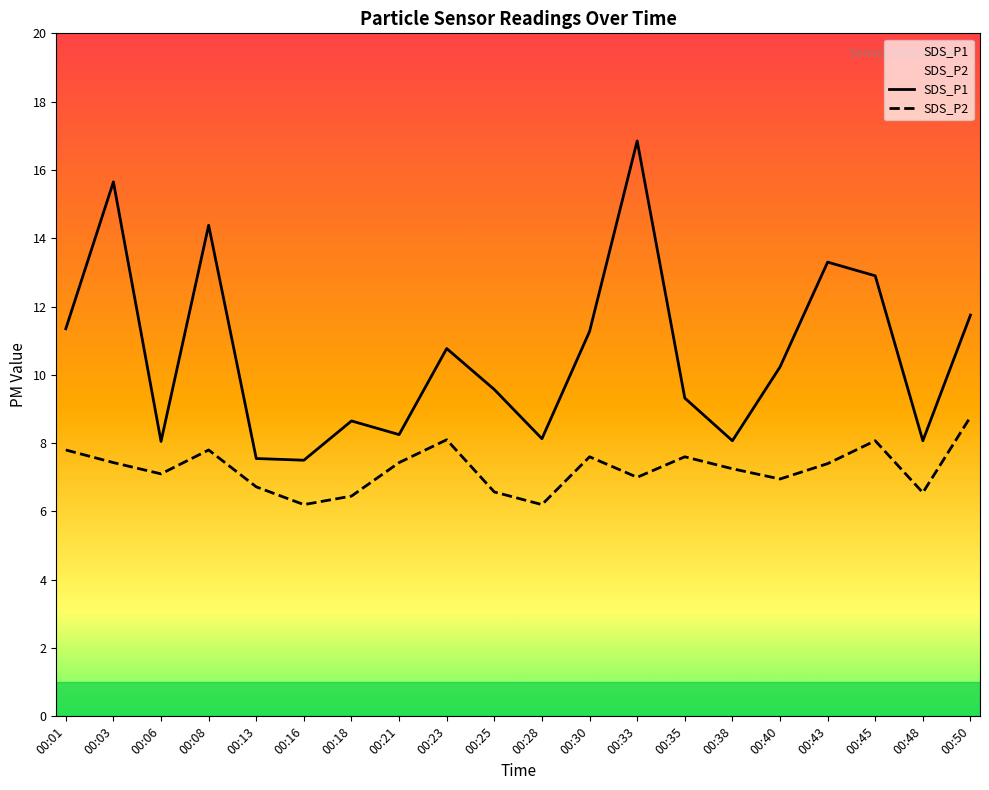

Reading right to left, list all the values displayed in this chart.

SDS_P1: 00:50=11.8	00:48=8.1	00:45=12.9	00:43=13.3	00:40=10.2	00:38=8.1	00:35=9.3	00:33=16.9	00:30=11.3	00:28=8.1	00:25=9.6	00:23=10.8	00:21=8.2	00:18=8.7	00:16=7.5	00:13=7.5	00:08=14.4	00:06=8.1	00:03=15.7	00:01=11.3
SDS_P2: 00:50=8.8	00:48=6.5	00:45=8.1	00:43=7.4	00:40=7.0	00:38=7.2	00:35=7.6	00:33=7.0	00:30=7.6	00:28=6.2	00:25=6.6	00:23=8.1	00:21=7.4	00:18=6.5	00:16=6.2	00:13=6.7	00:08=7.8	00:06=7.1	00:03=7.4	00:01=7.8